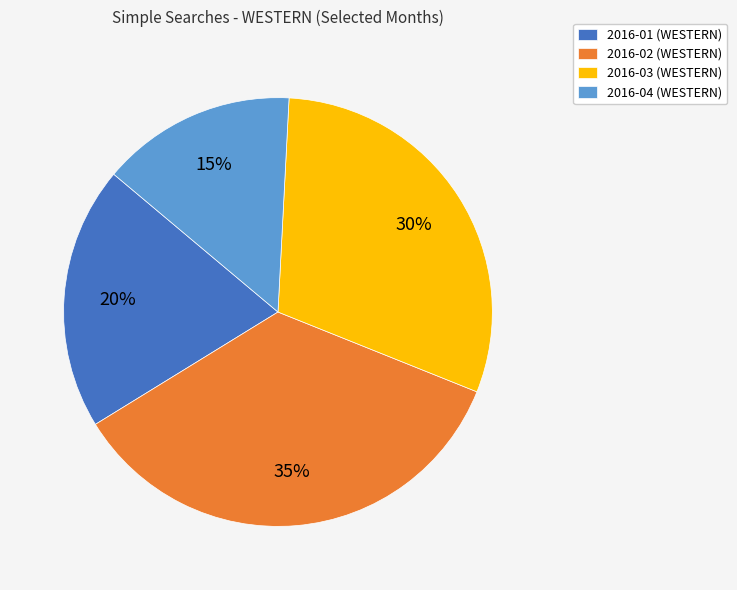

Is 2016-02 (WESTERN) the majority of the pie?

No